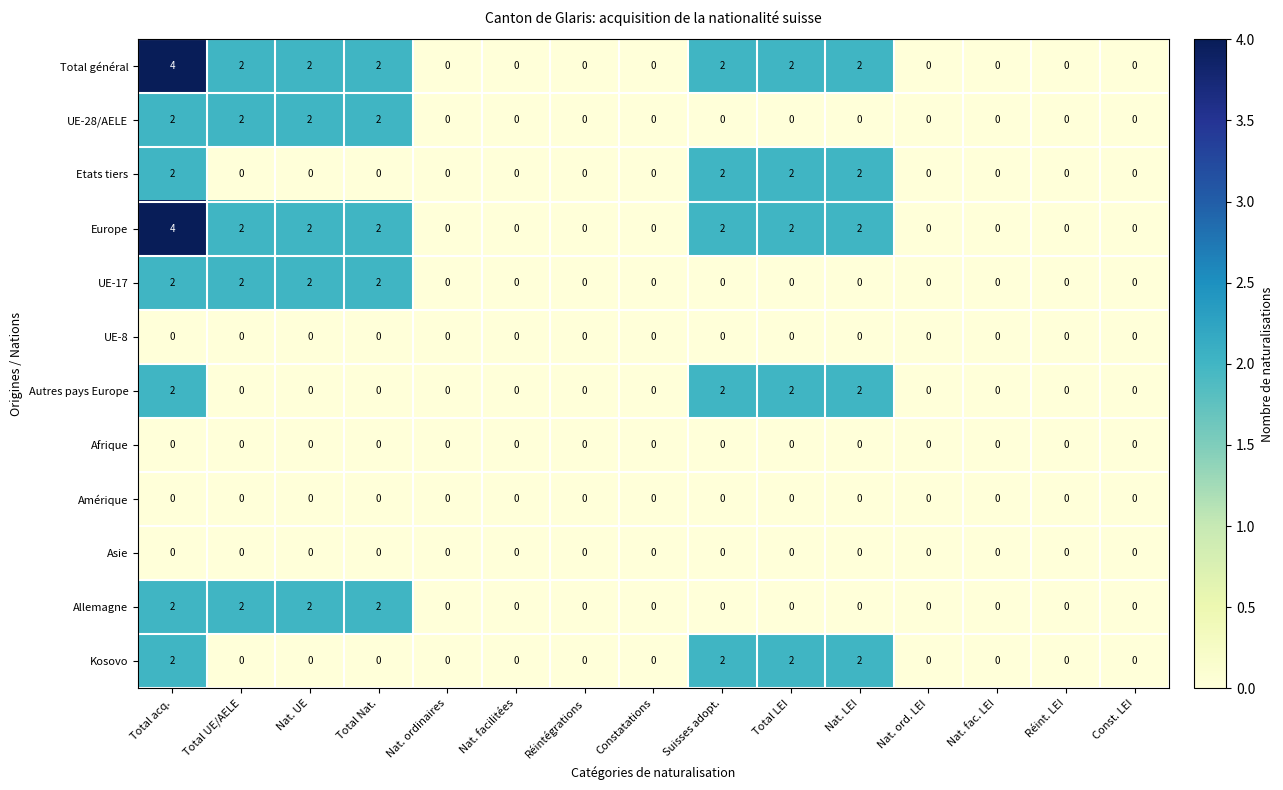

How many Autres pays Europe values are between 0 and 2?

15